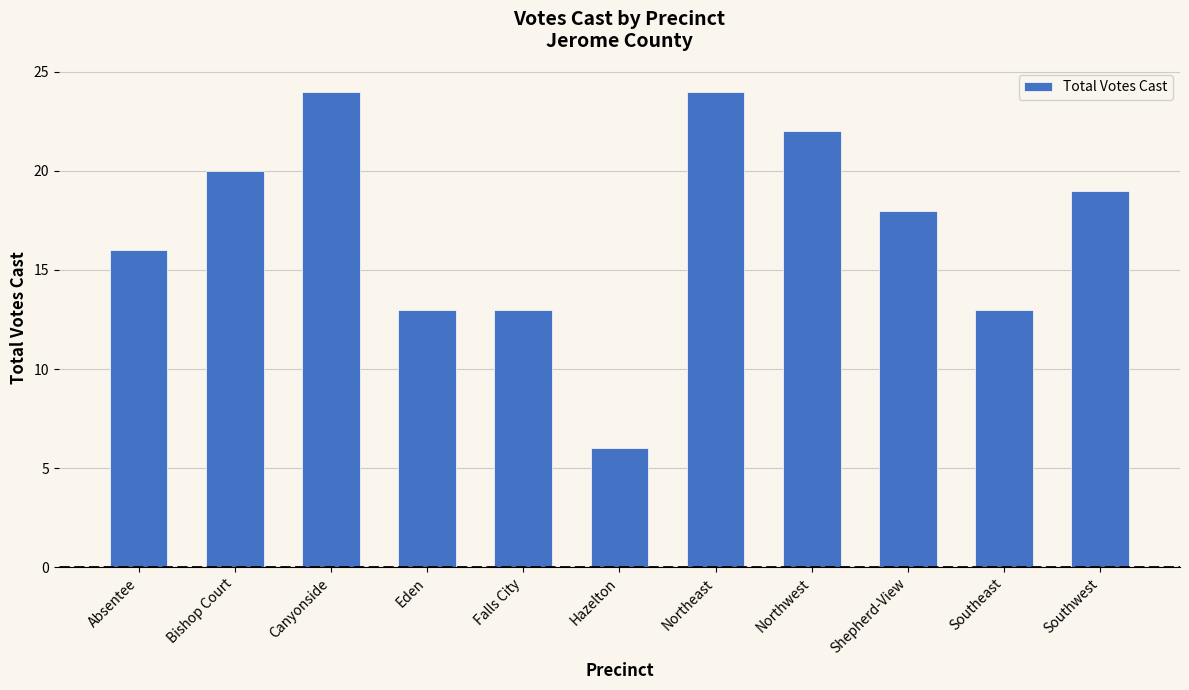

What is the minimum value shown in the chart?

6